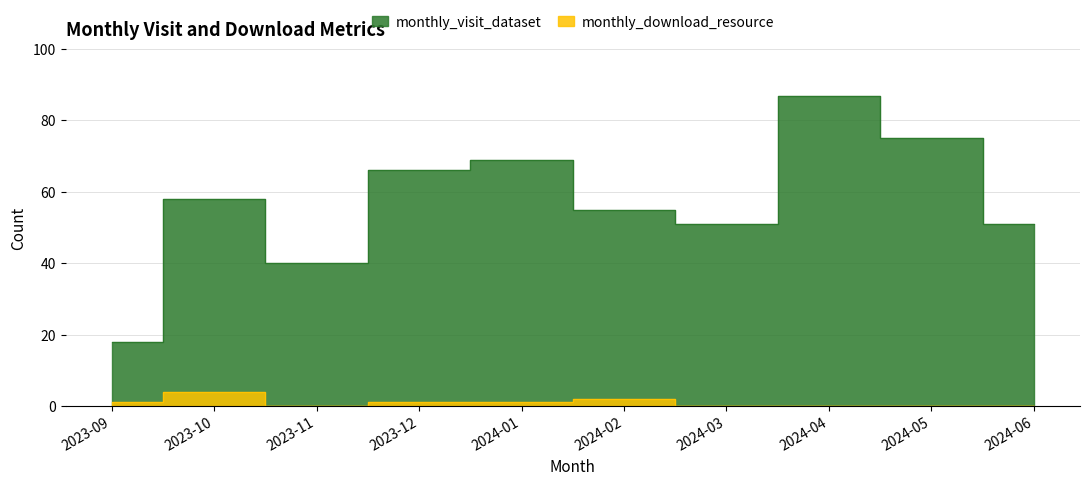

At which category does monthly_download_resource reach its first local peak?

2023-10